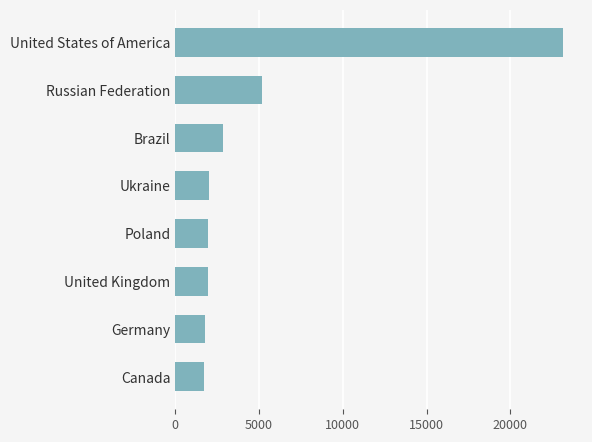

What is the minimum value shown in the chart?

1705